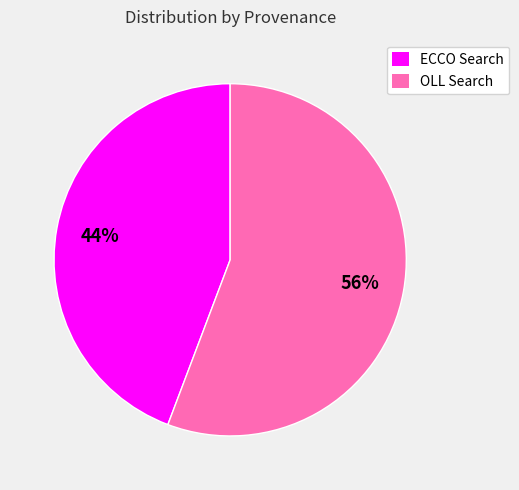

Rank the categories by value from lowest to highest.

ECCO Search, OLL Search